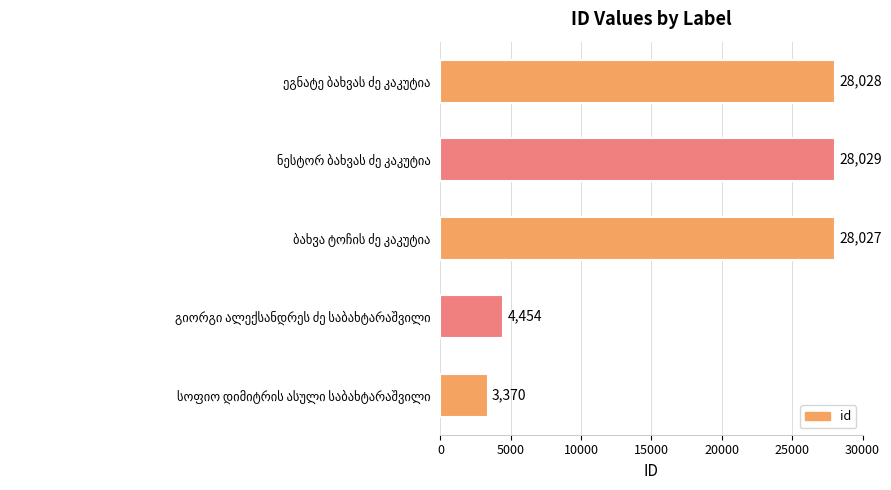

Are the bars horizontal?

Yes